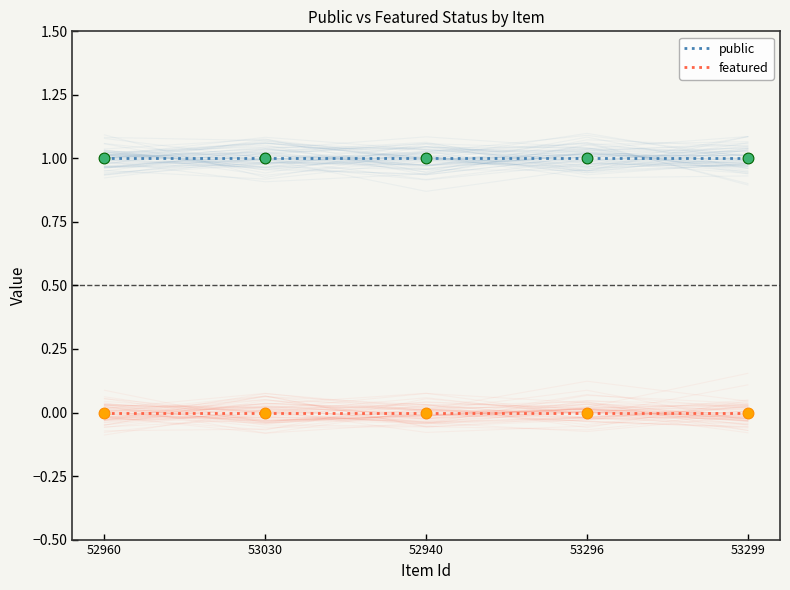

At how many categories does at least one series exceed 0?

5